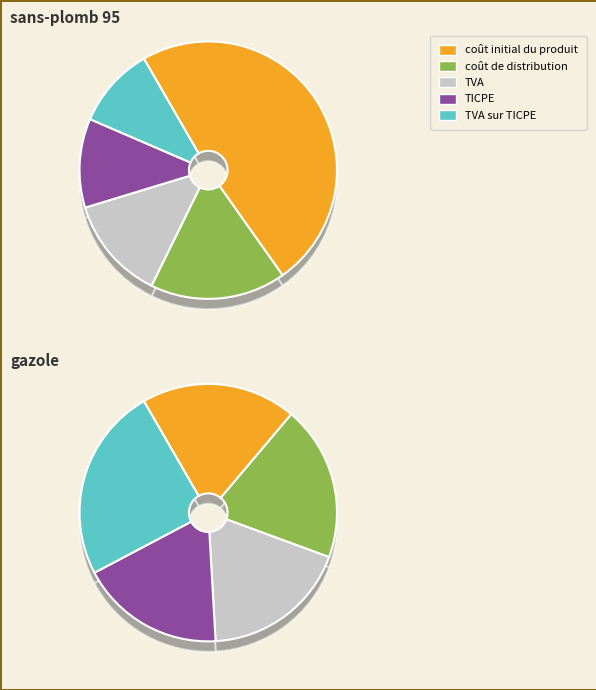

How many segments does this pie chart have?

10